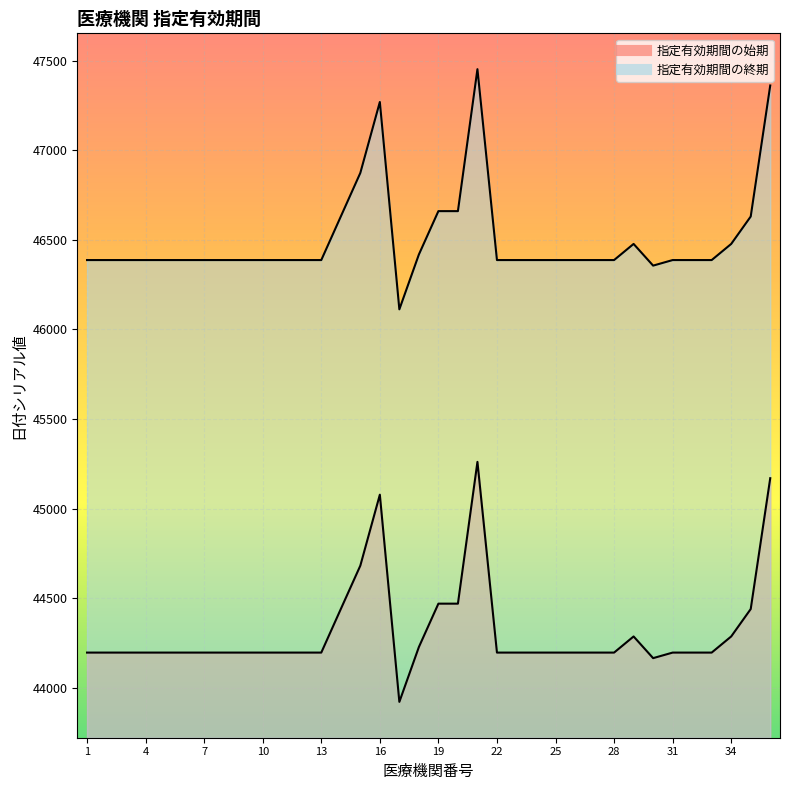

In 指定有効期間の終期, how many points are higher than both neighbors (excluding endpoints)?

3